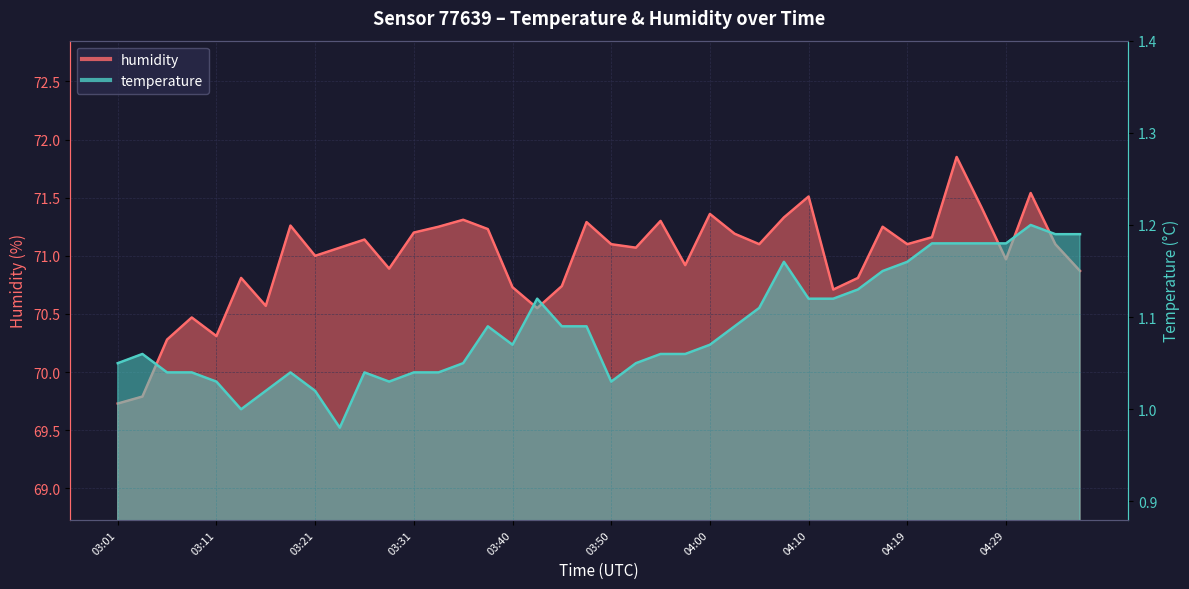

Rank the series by their maximum value, from lowest to highest.

temperature, humidity